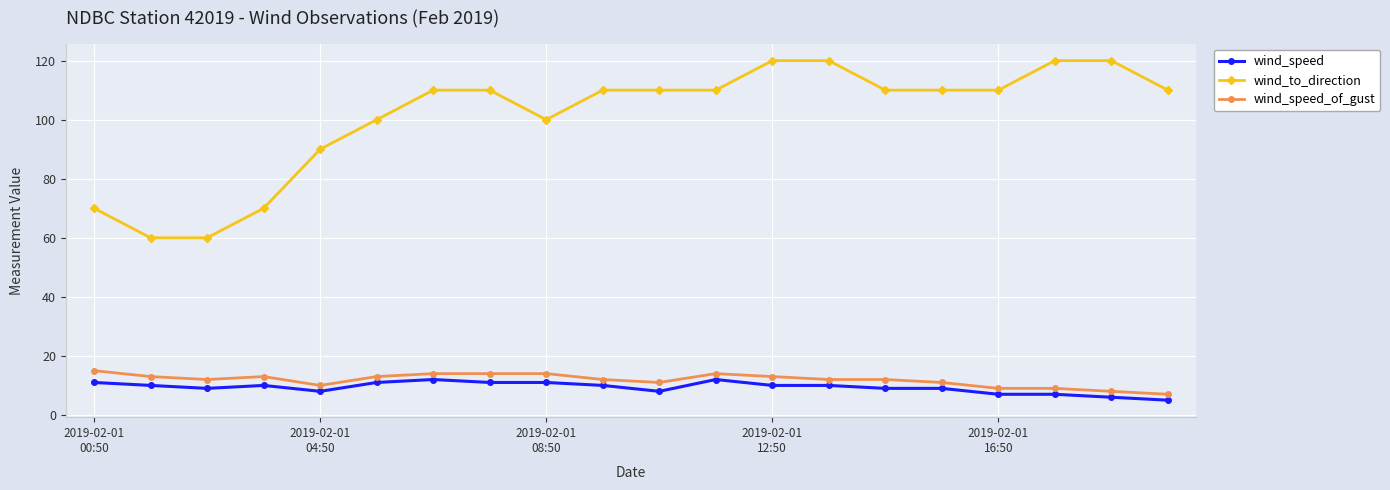

Which series has the widest spread of values?

wind_to_direction